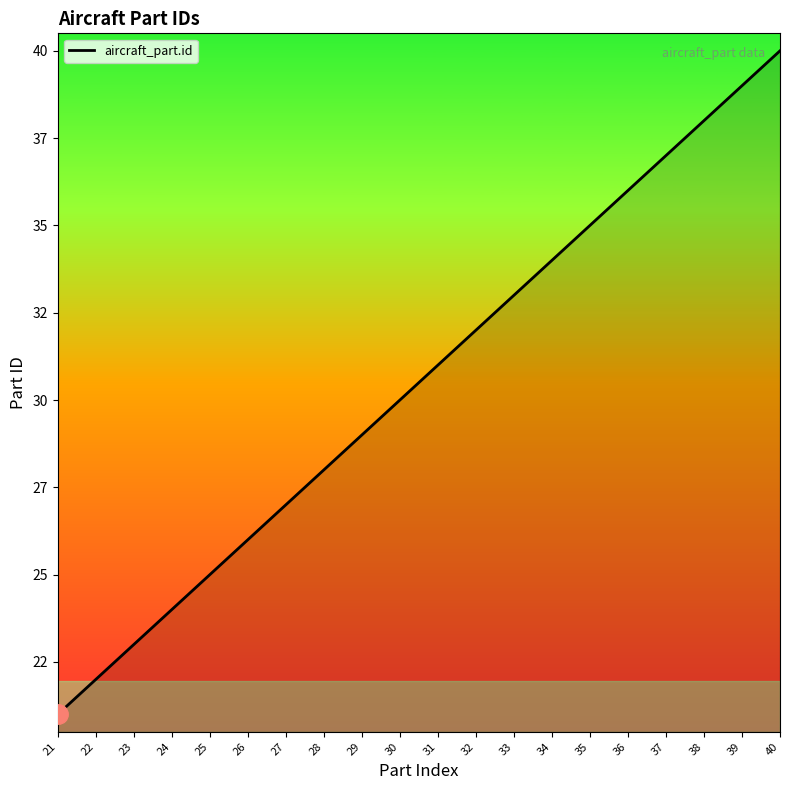

Does the chart have visible grid lines?

No